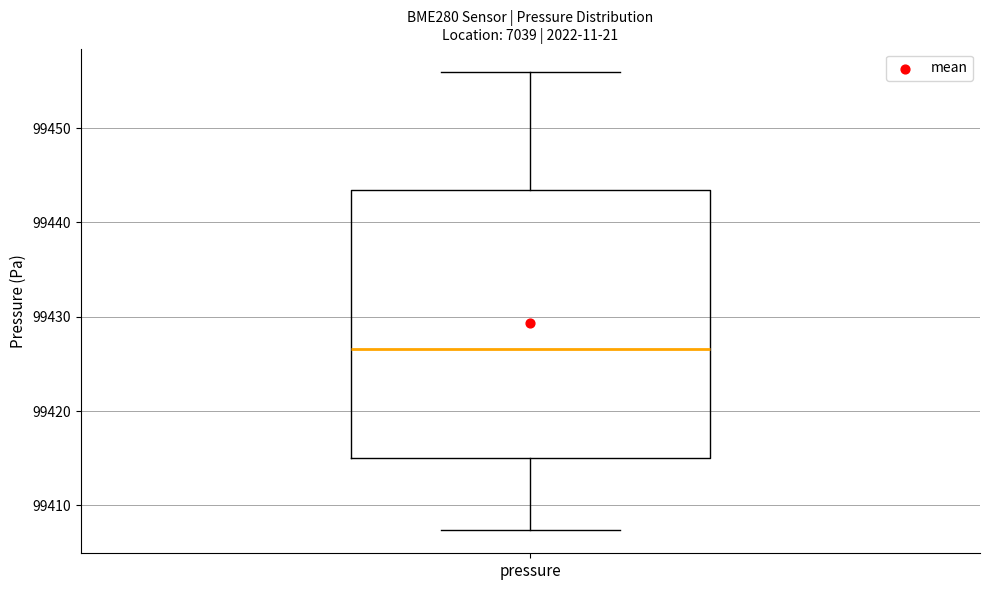

Transcribe this box plot: give where the median line is, the range the box spans, and where the two whiskers end, as read against the y-axis. The values are not printed on the chart, so give them approximately, as read against the axis.

median 99427, box 99415 to 99443, whiskers 99407 to 99456